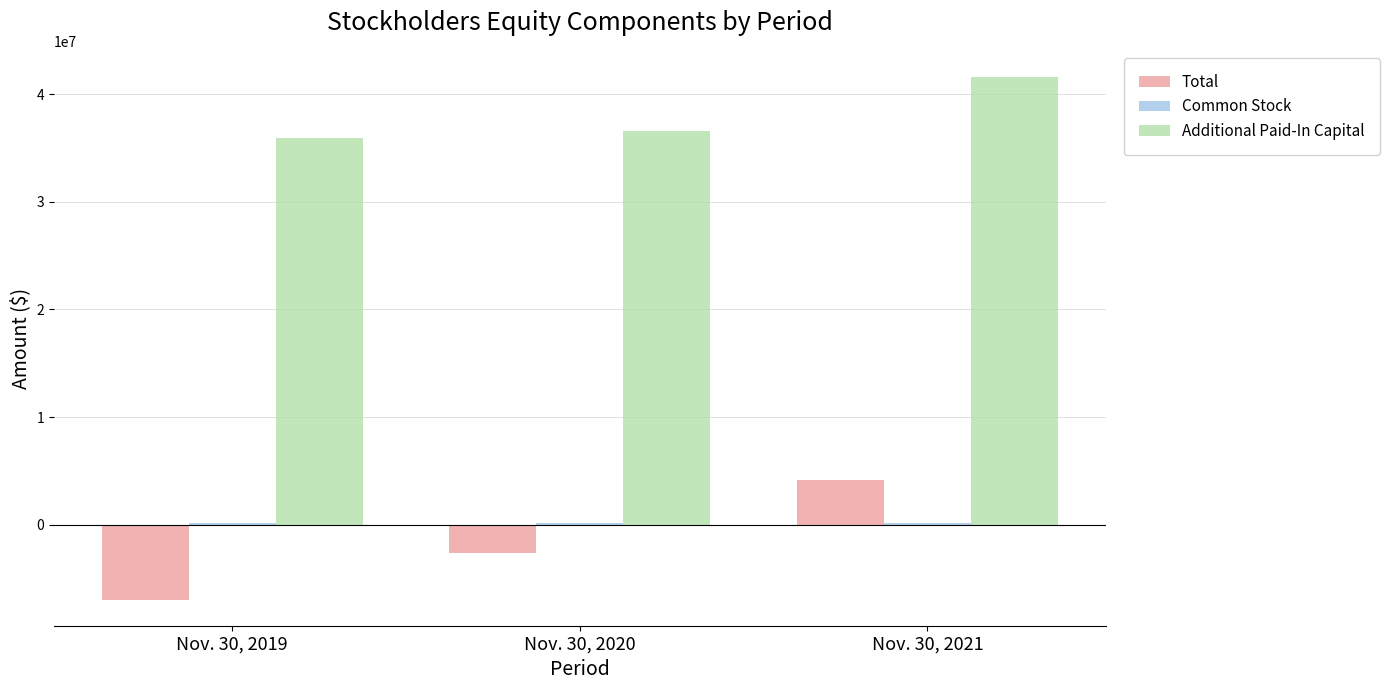

How many values in the Total series exceed -2665135?

1